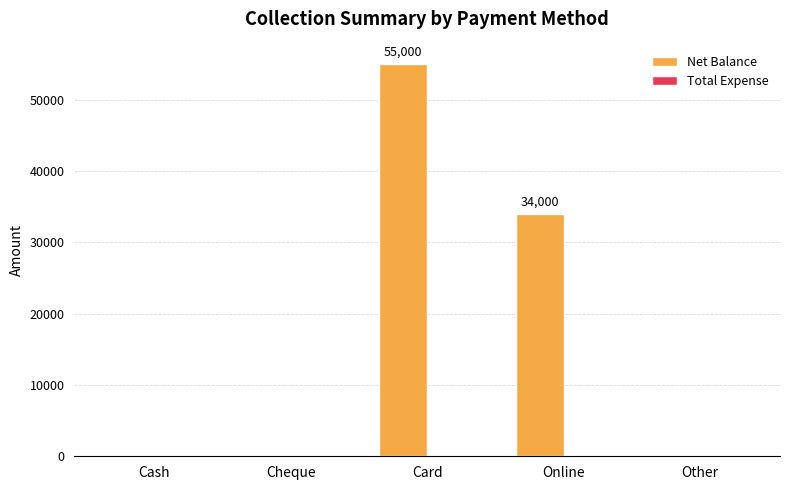

How many data points does each series have?

5